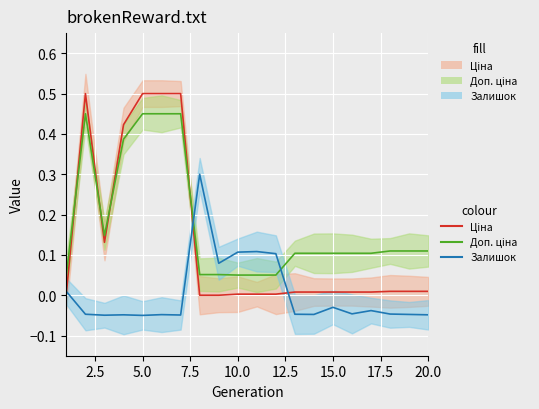

True or false: Доп. ціна has a value of 0.2 at 17.

False